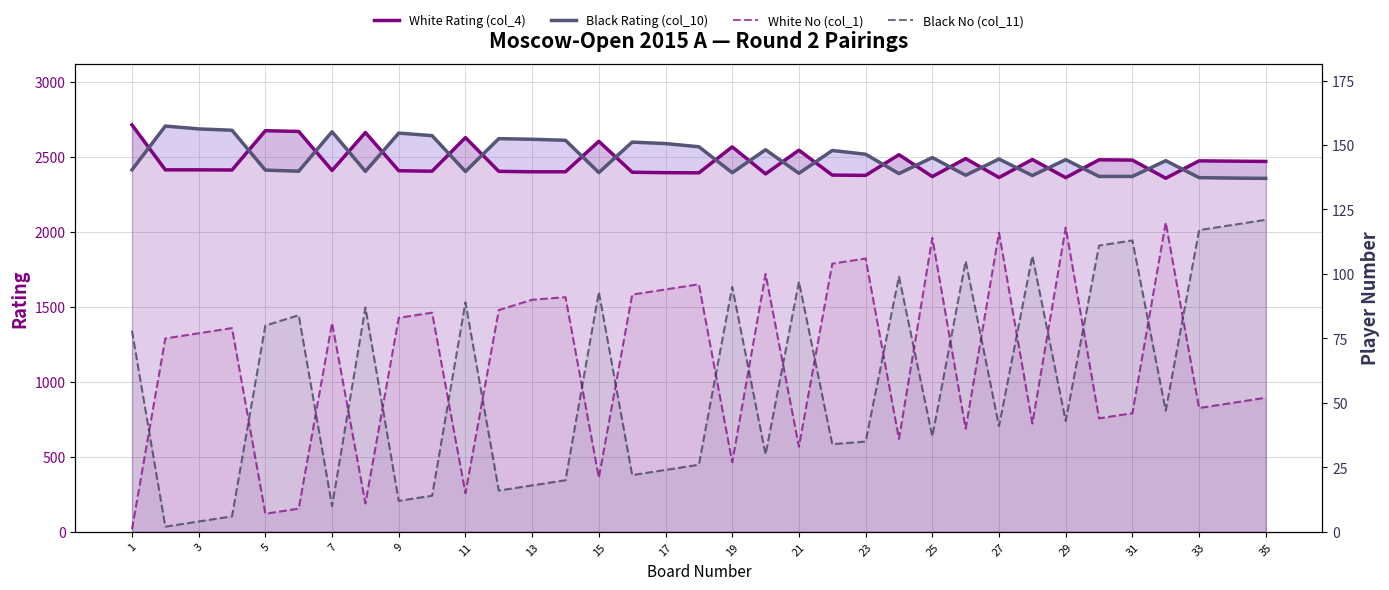

True or false: White Rating (col_4) has more than 2 interior local peaks.

True